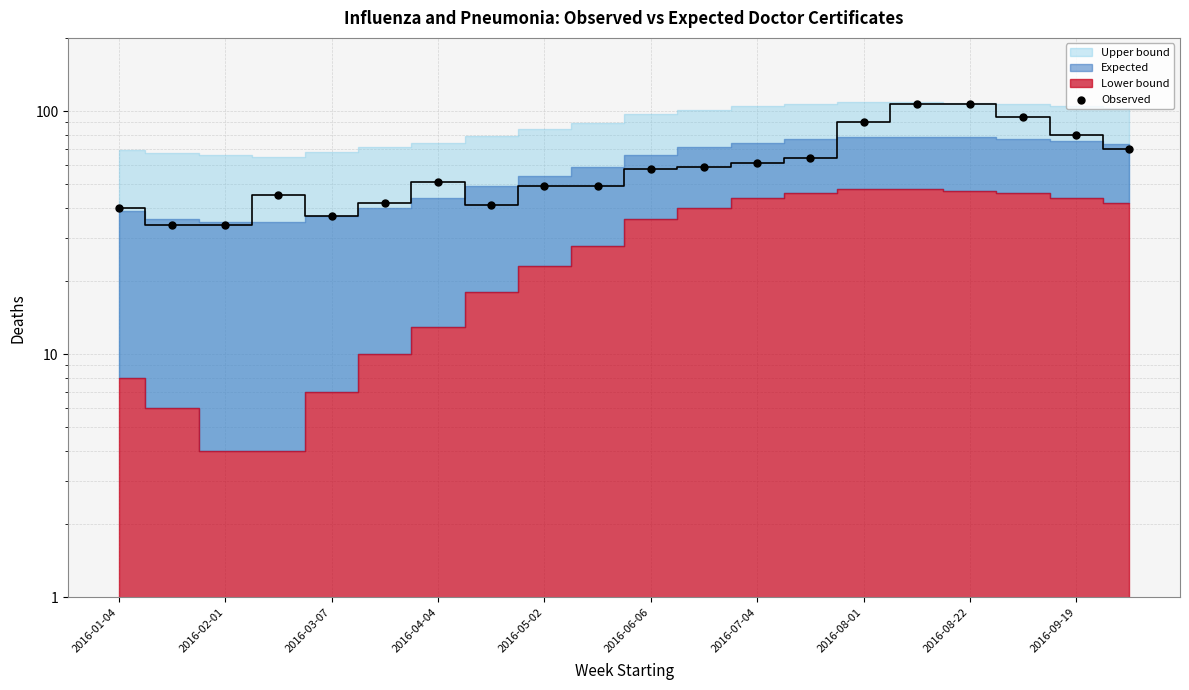

Between 2016-02-01 and 2016-05-02, which is larger?

2016-05-02